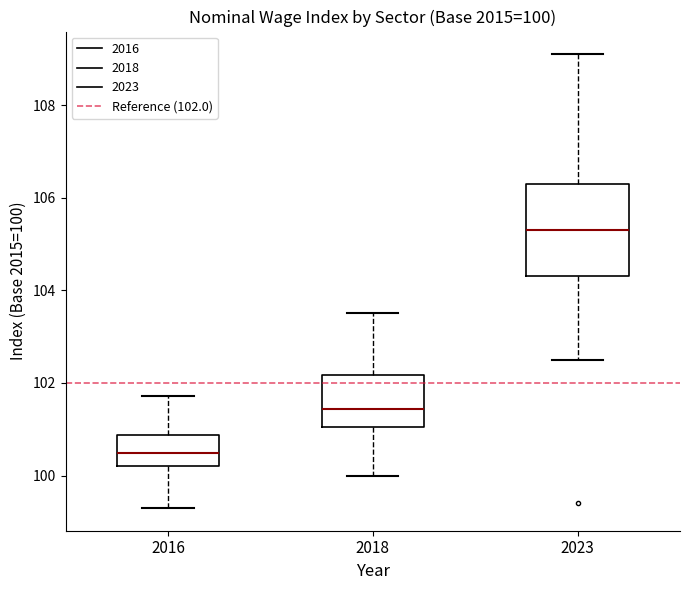

Which box's median line is the highest?

2023